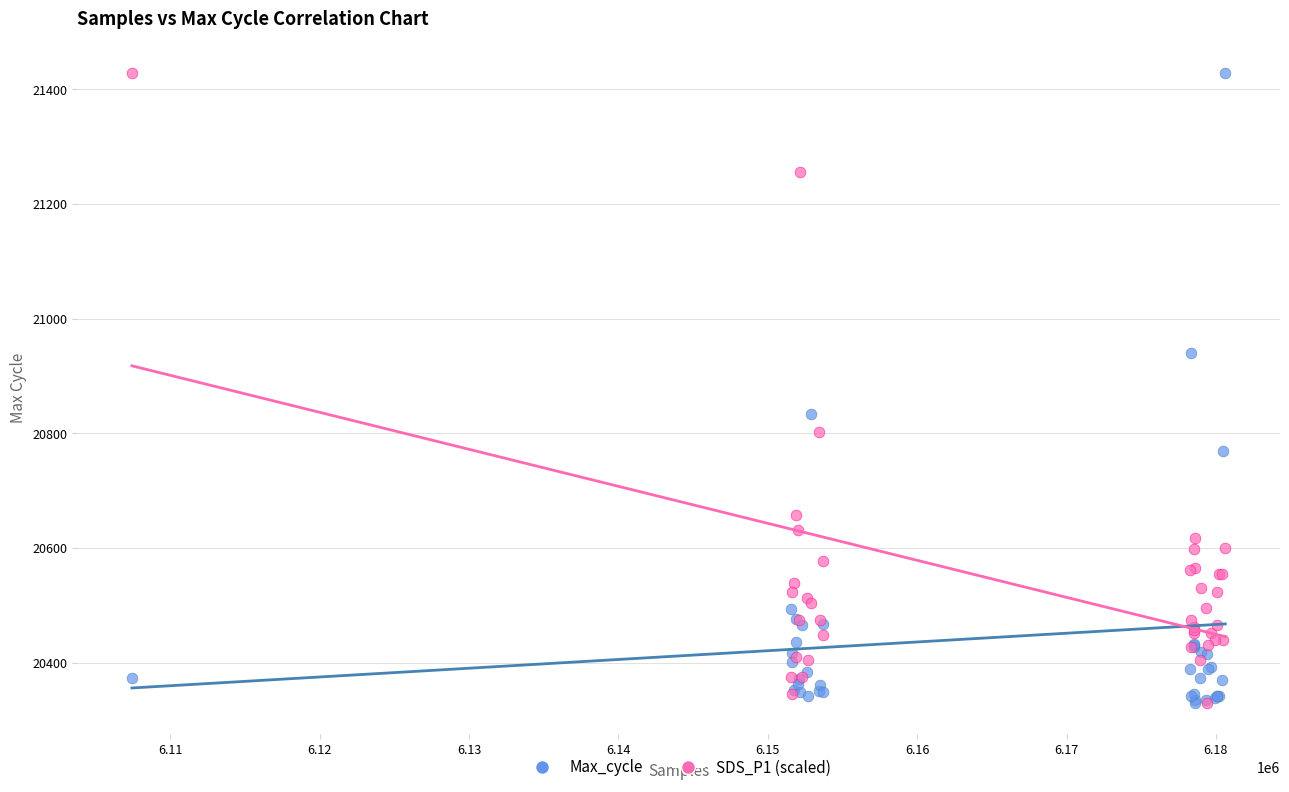

Across all series, what Y value is closest to 20879?

20834.0